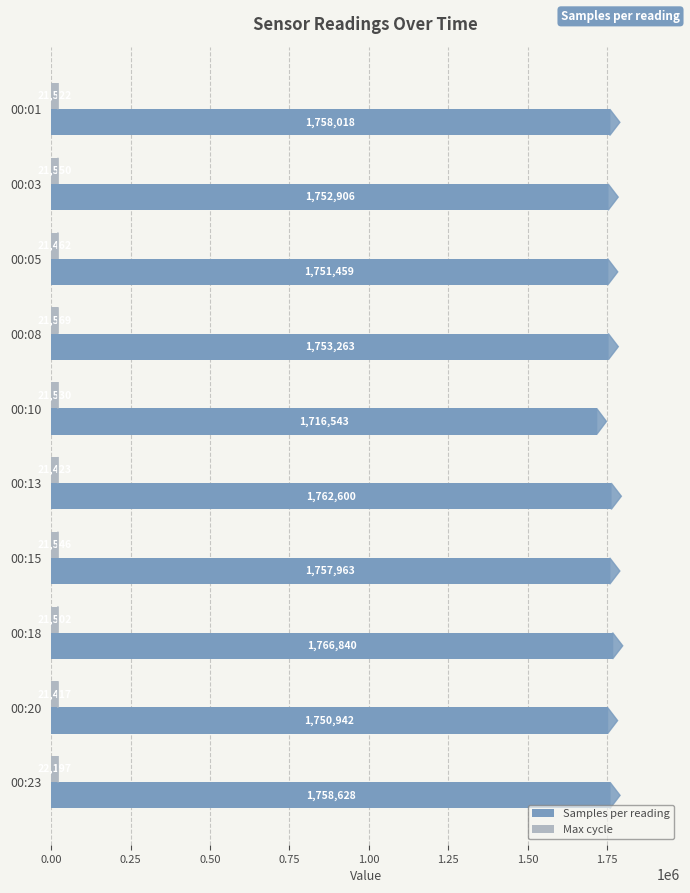

What is the average value of the Max cycle series?

21572